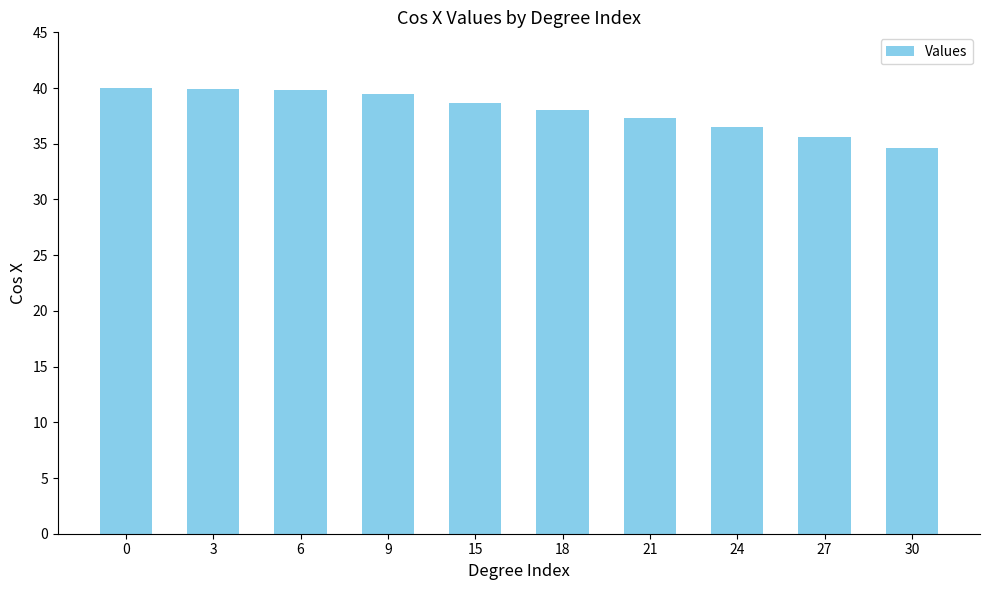

What is the minimum value shown in the chart?

34.6